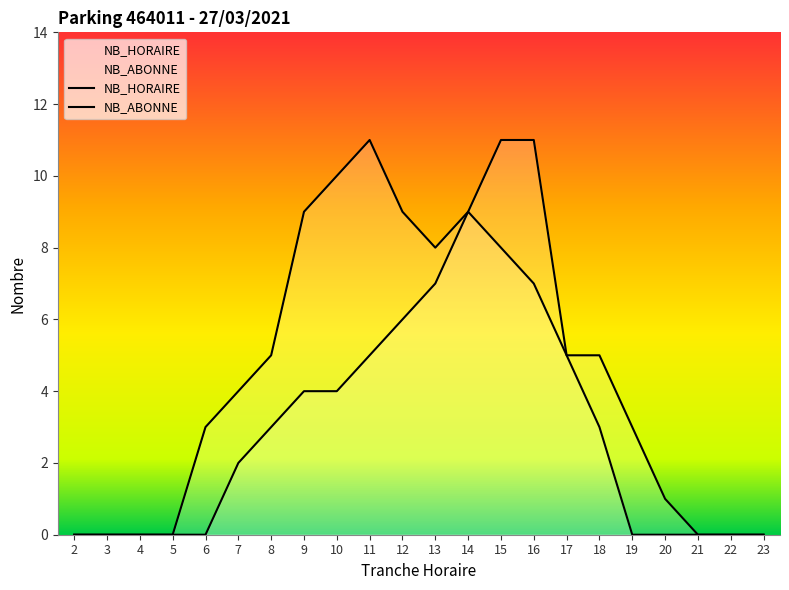

Read the NB_HORAIRE value at 9.

4